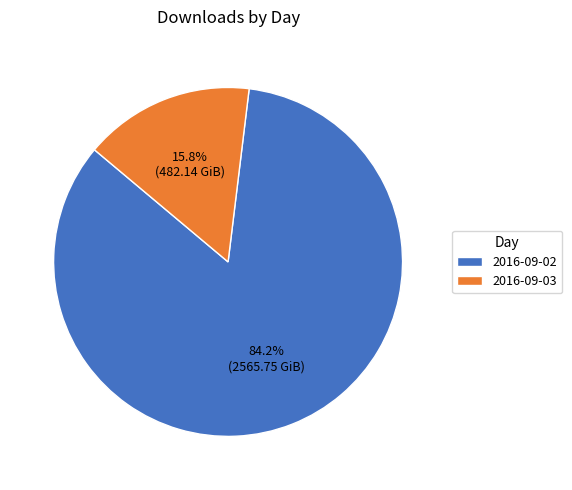

To the nearest percent, what is the difference between the 2016-09-03 and 2016-09-02 slice percentages?

68%